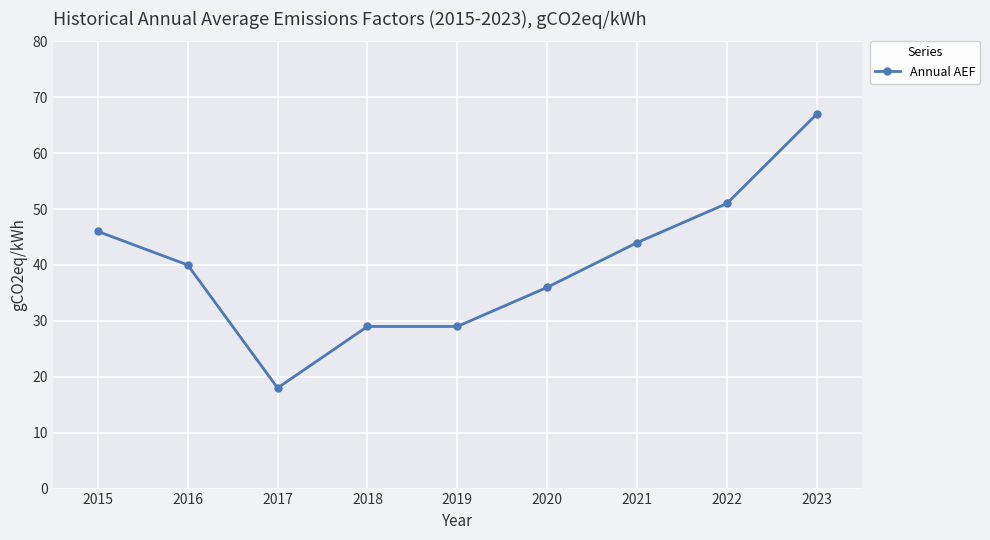

Which label corresponds to the largest value in the chart?

2023